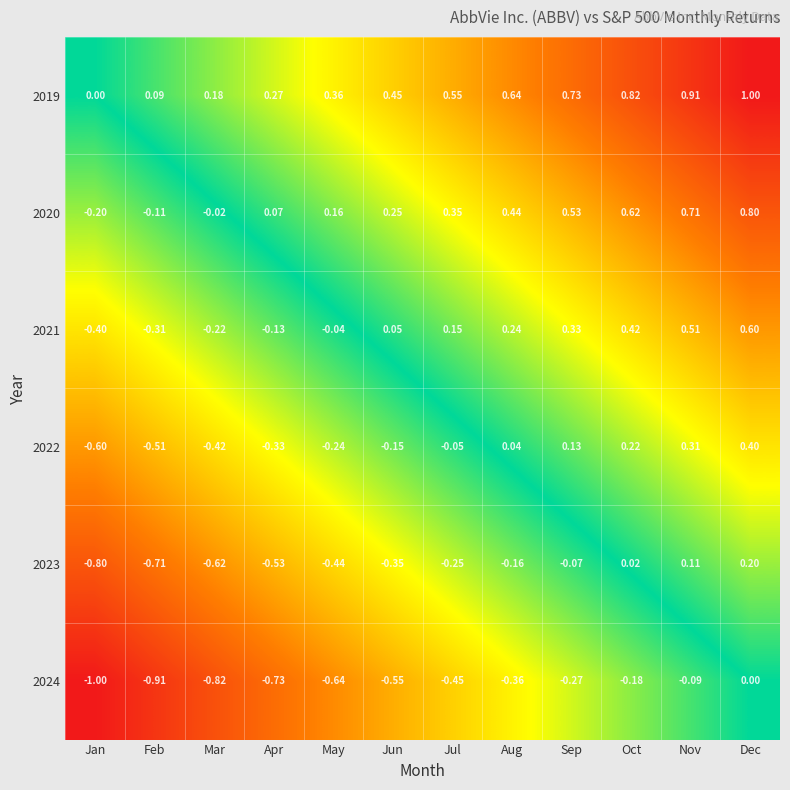

Is the value of 2024 at Sep greater than the value of 2021 at Sep?

No